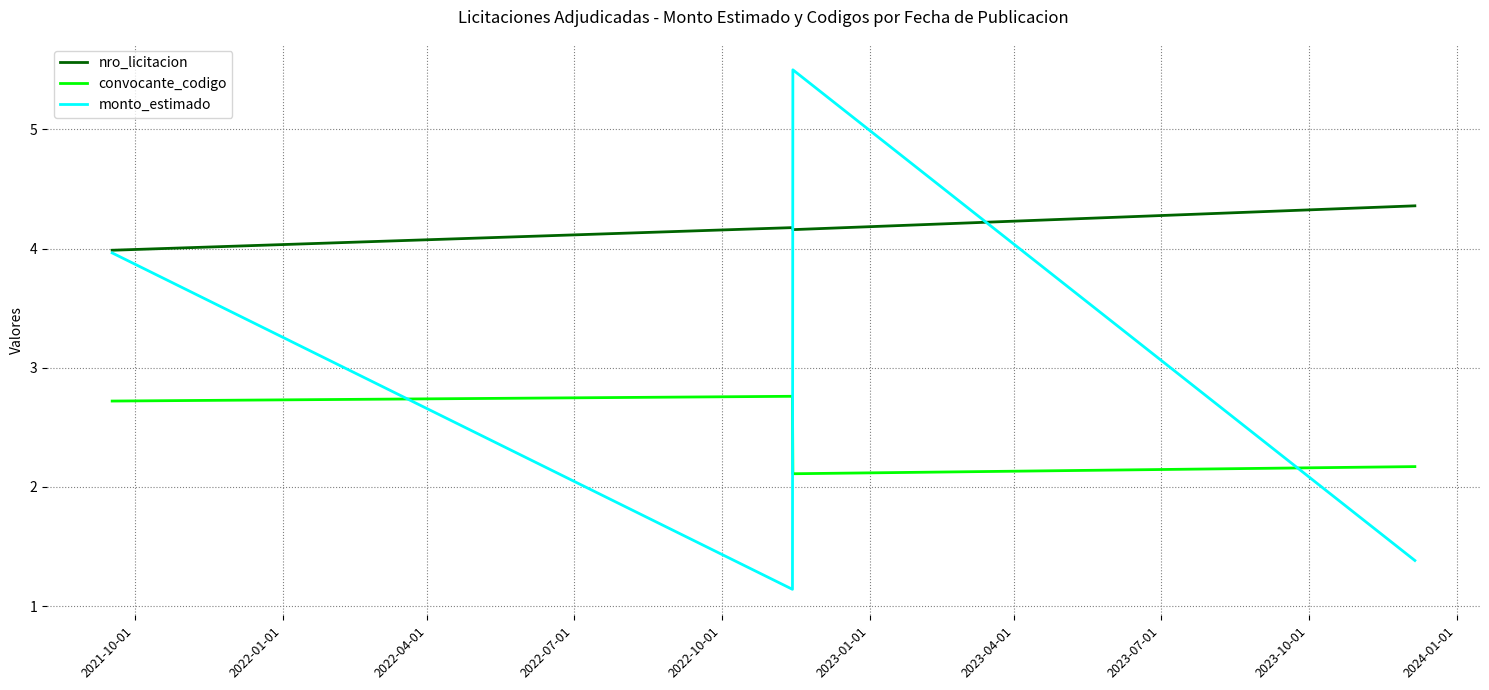

Which series has the largest range (max minus min)?

monto_estimado